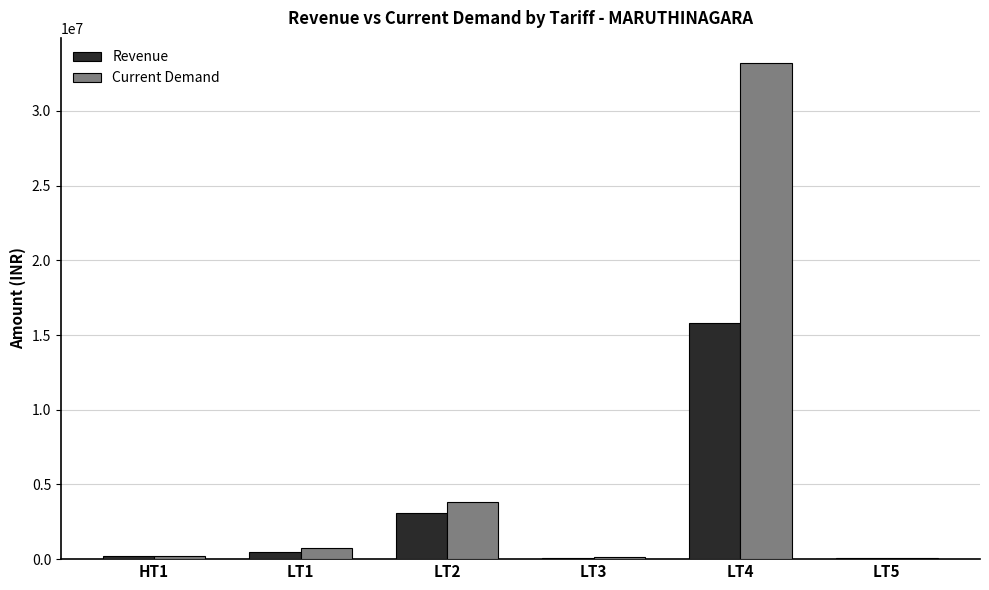

How many groups of bars are there?

6